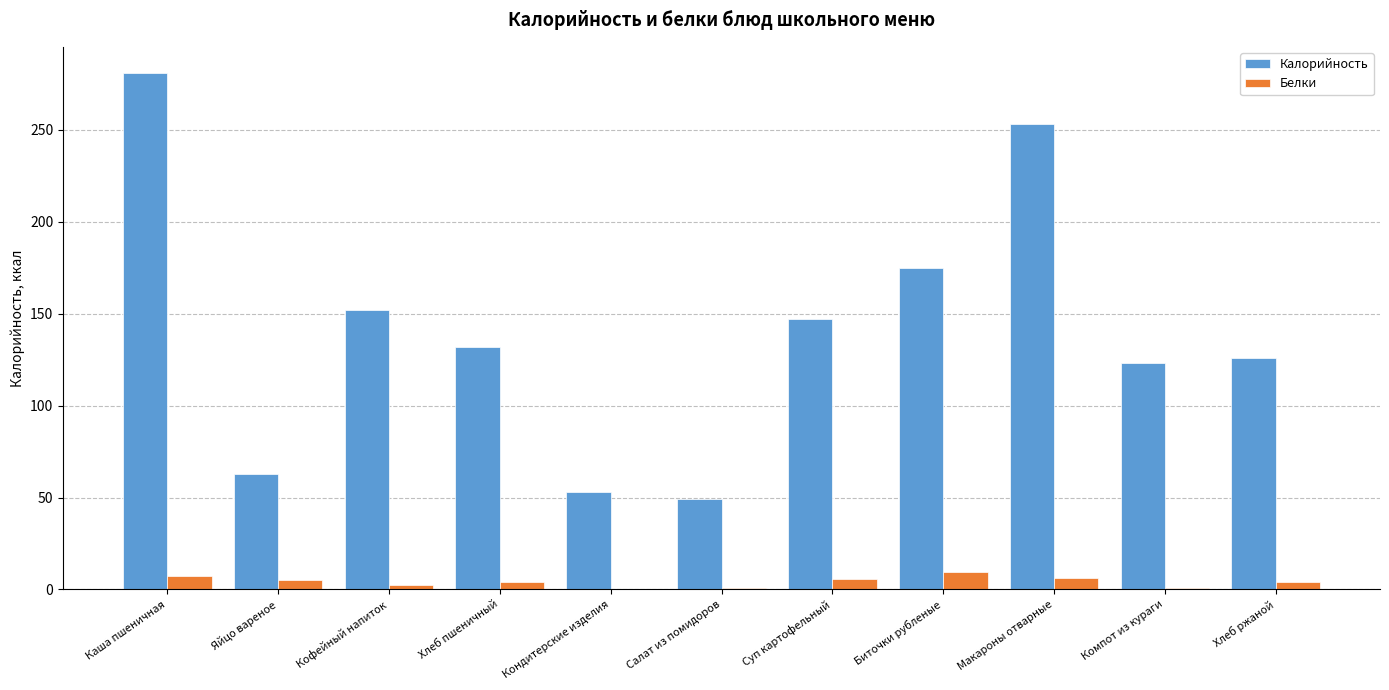

True or false: Калорийность has a value of 53.0 at Кондитерские изделия.

True